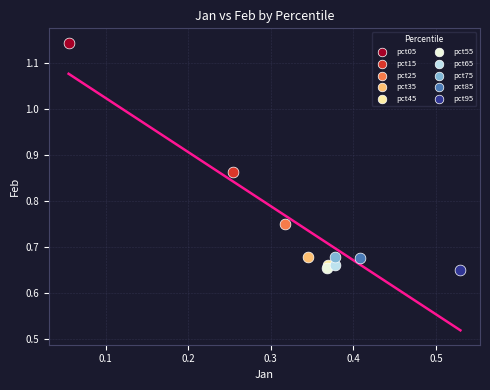

What are all the series names shown in the legend?

pct05, pct15, pct25, pct35, pct45, pct55, pct65, pct75, pct85, pct95